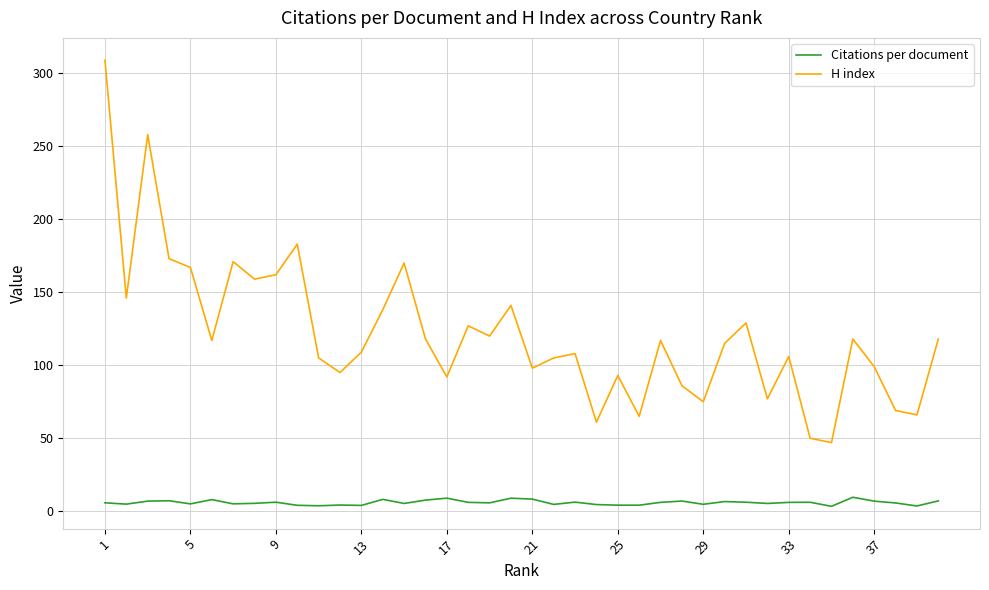

Is this an area chart (filled region under the line)?

No